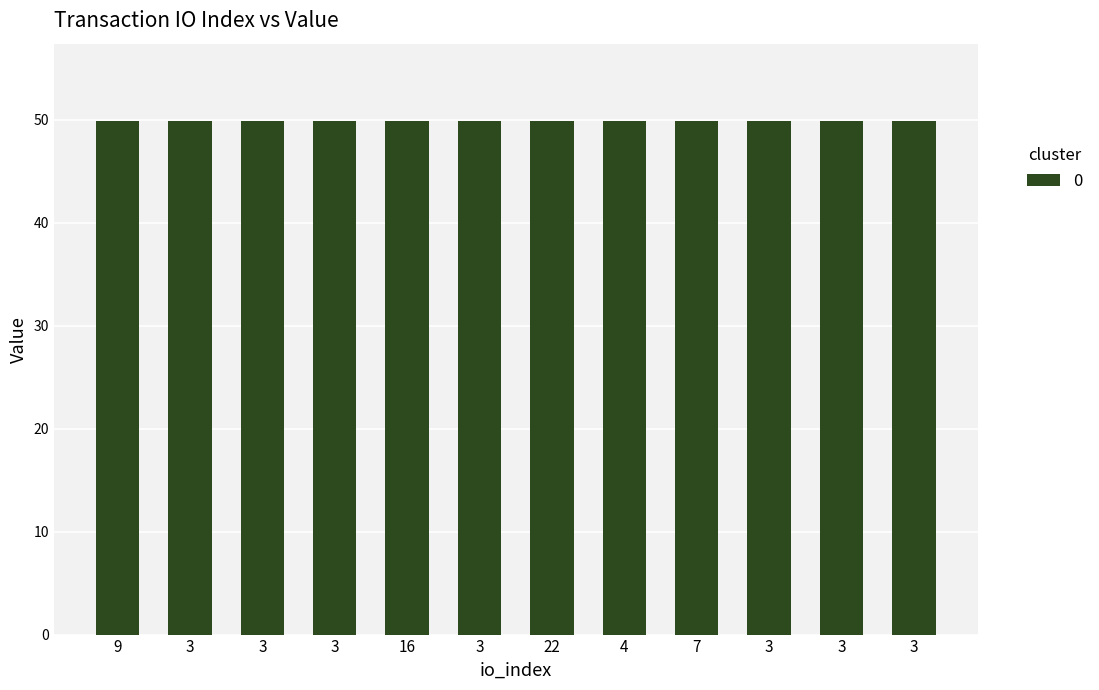

List the labels in order of value, largest first.

16, 3, 22, 4, 7, 3, 3, 3, 9, 3, 3, 3